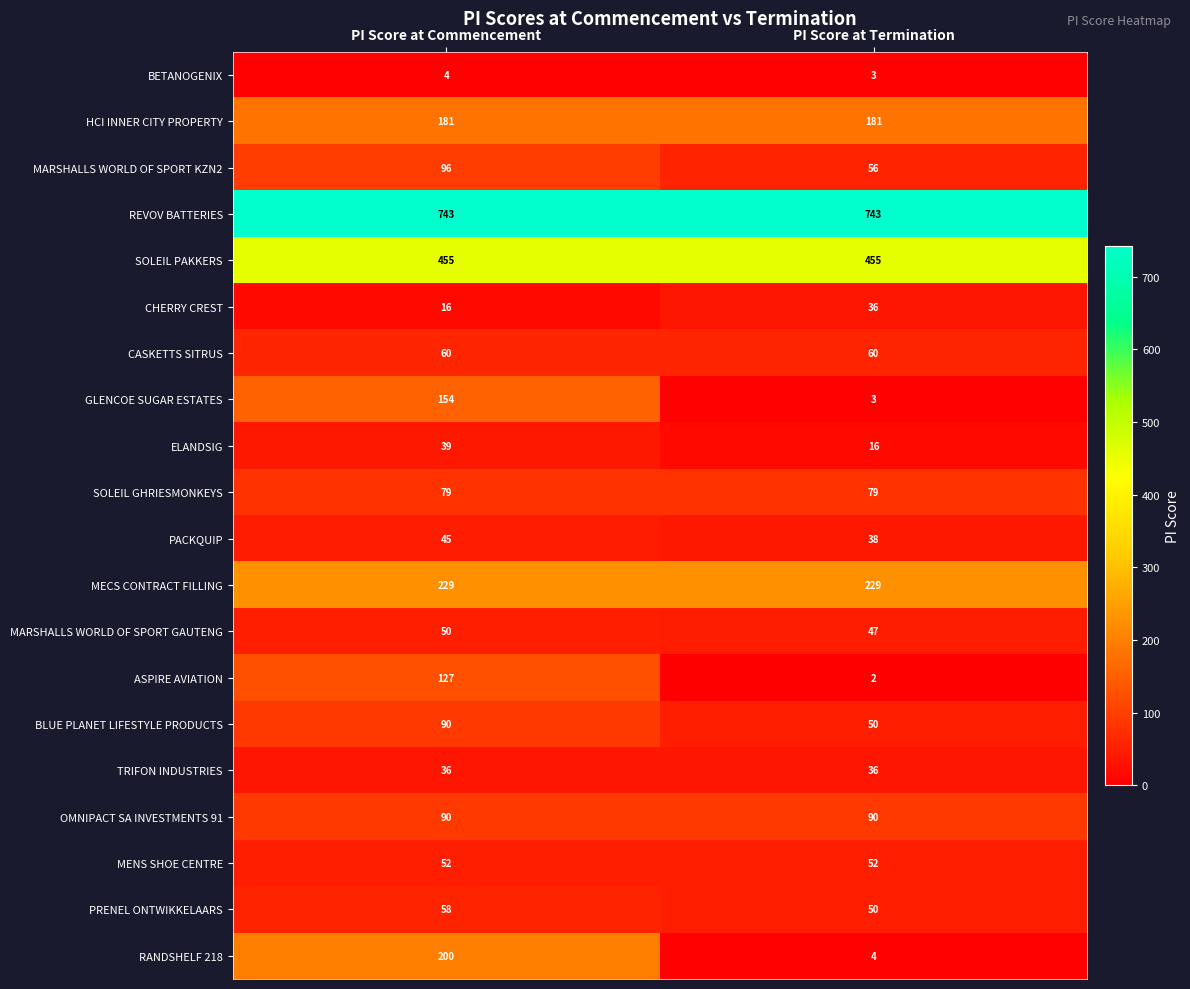

At how many categories does at least one series exceed 493?

2